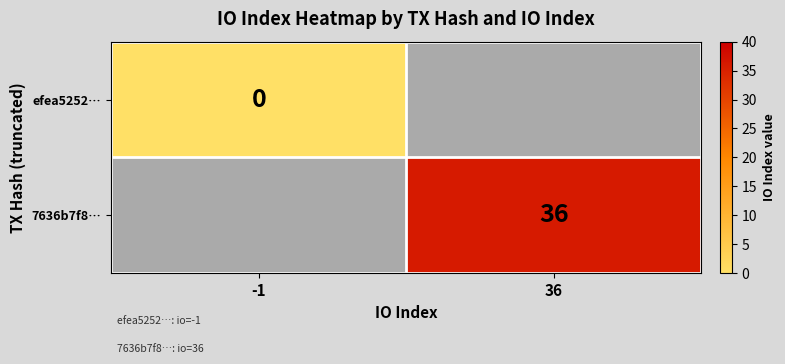

The value of 7636b7f8… at 36 is 36. True or false?

True